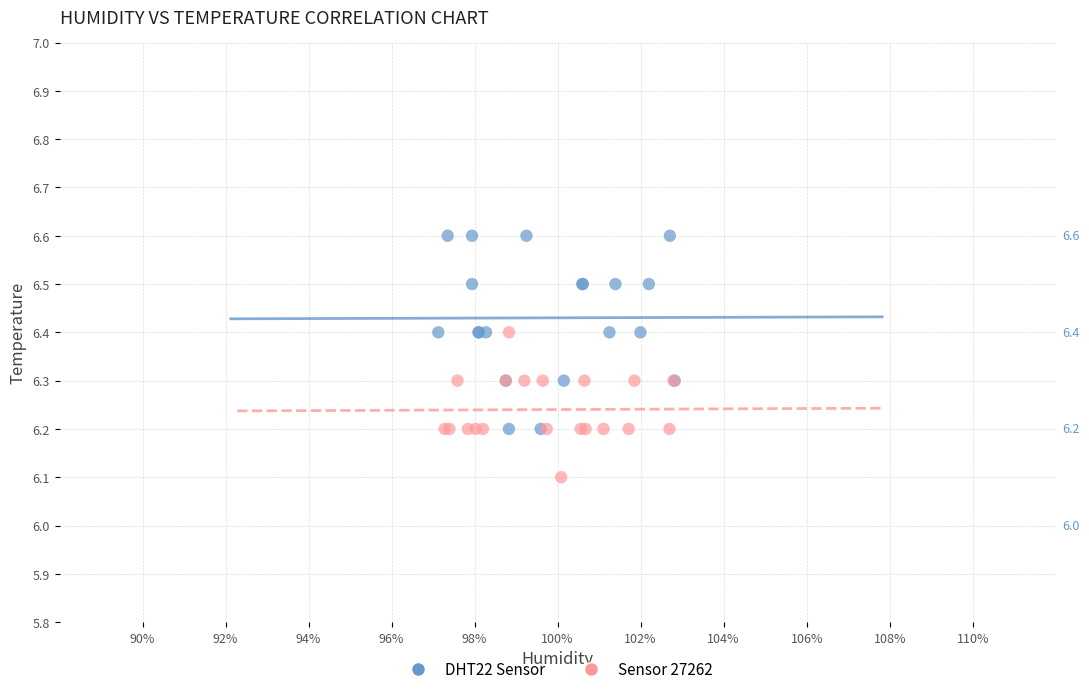

Which series reaches the maximum Y coordinate?

DHT22 Sensor